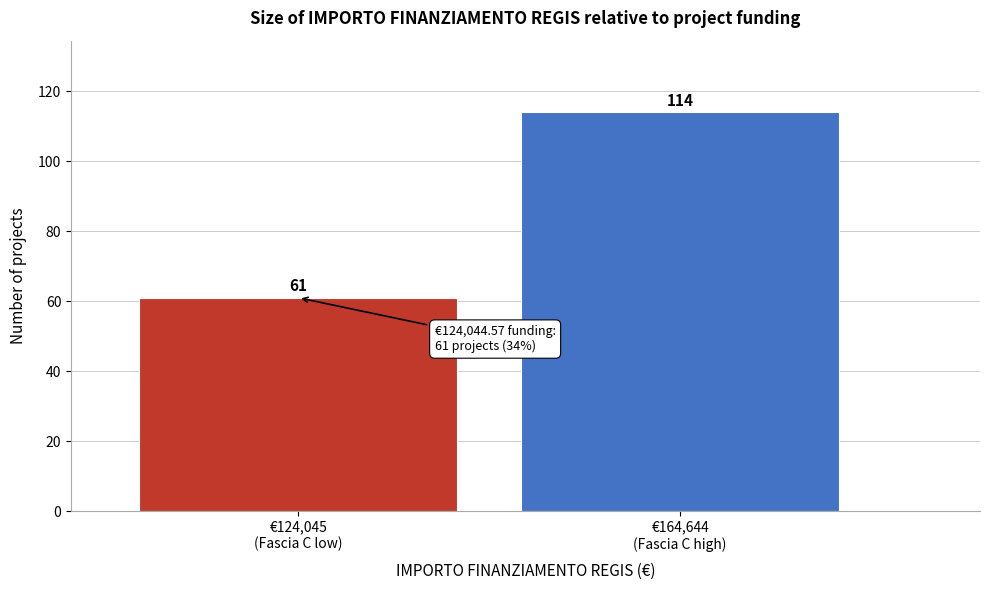

Reading right to left, list all the values displayed in this chart.

114	61